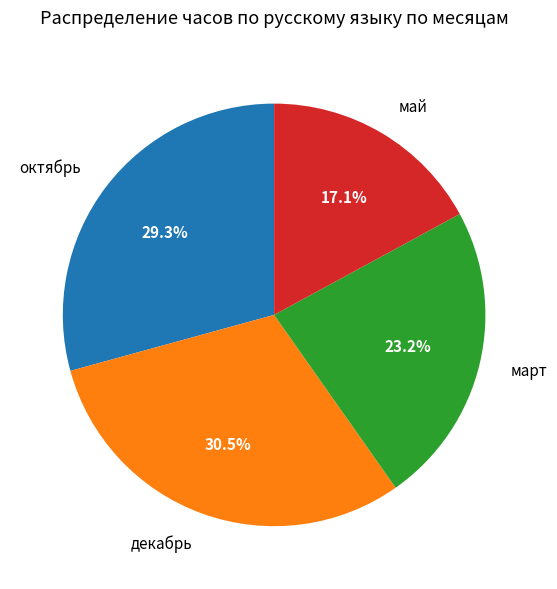

To the nearest percent, what percentage of the pie is март?

23%